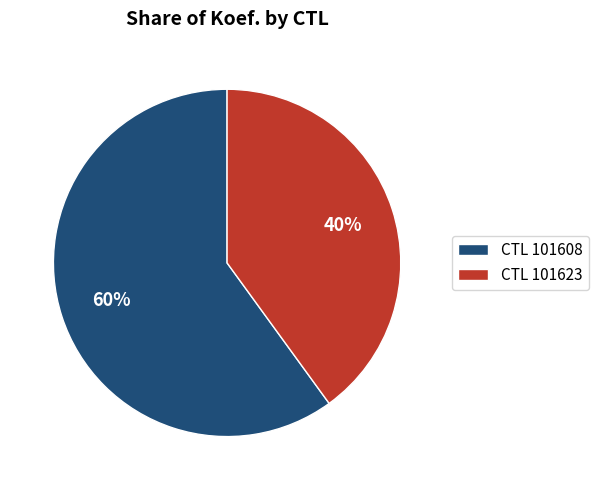

Is the sum of CTL 101623 and CTL 101608 greater than half?

Yes